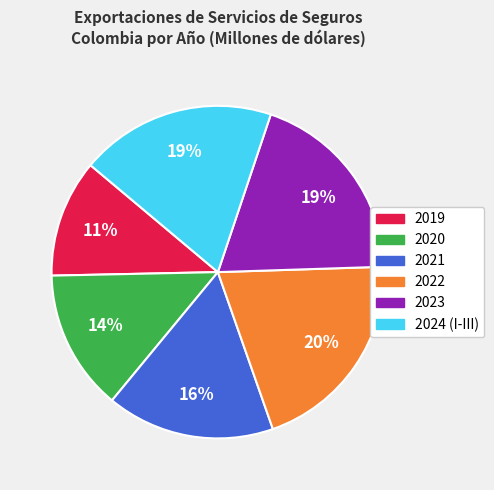

Does any single category account for the majority?

No